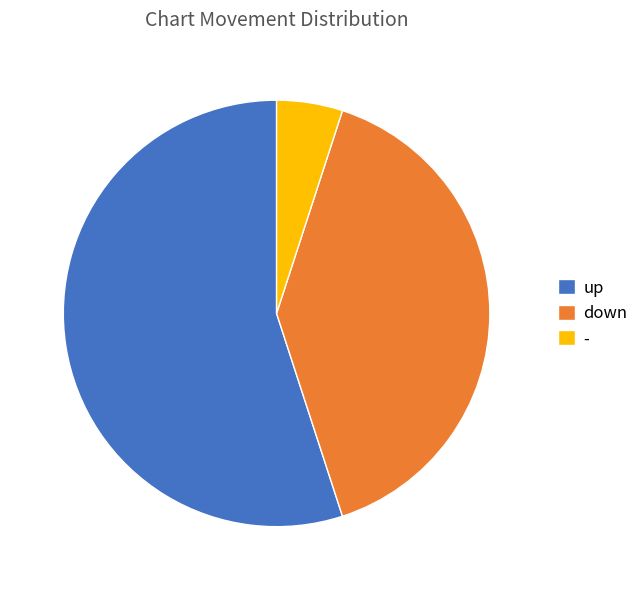

What is the smallest slice in the pie chart?

-